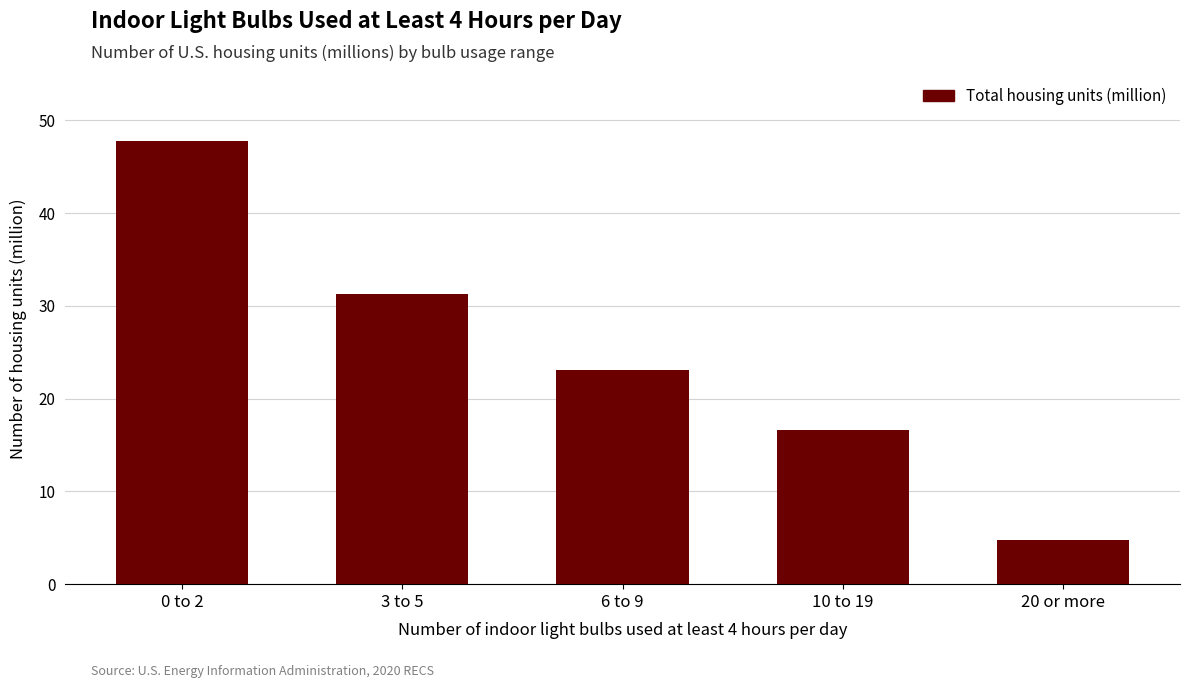

Reading left to right, what are all the values shown in this chart?

47.8	31.2	23.1	16.7	4.8